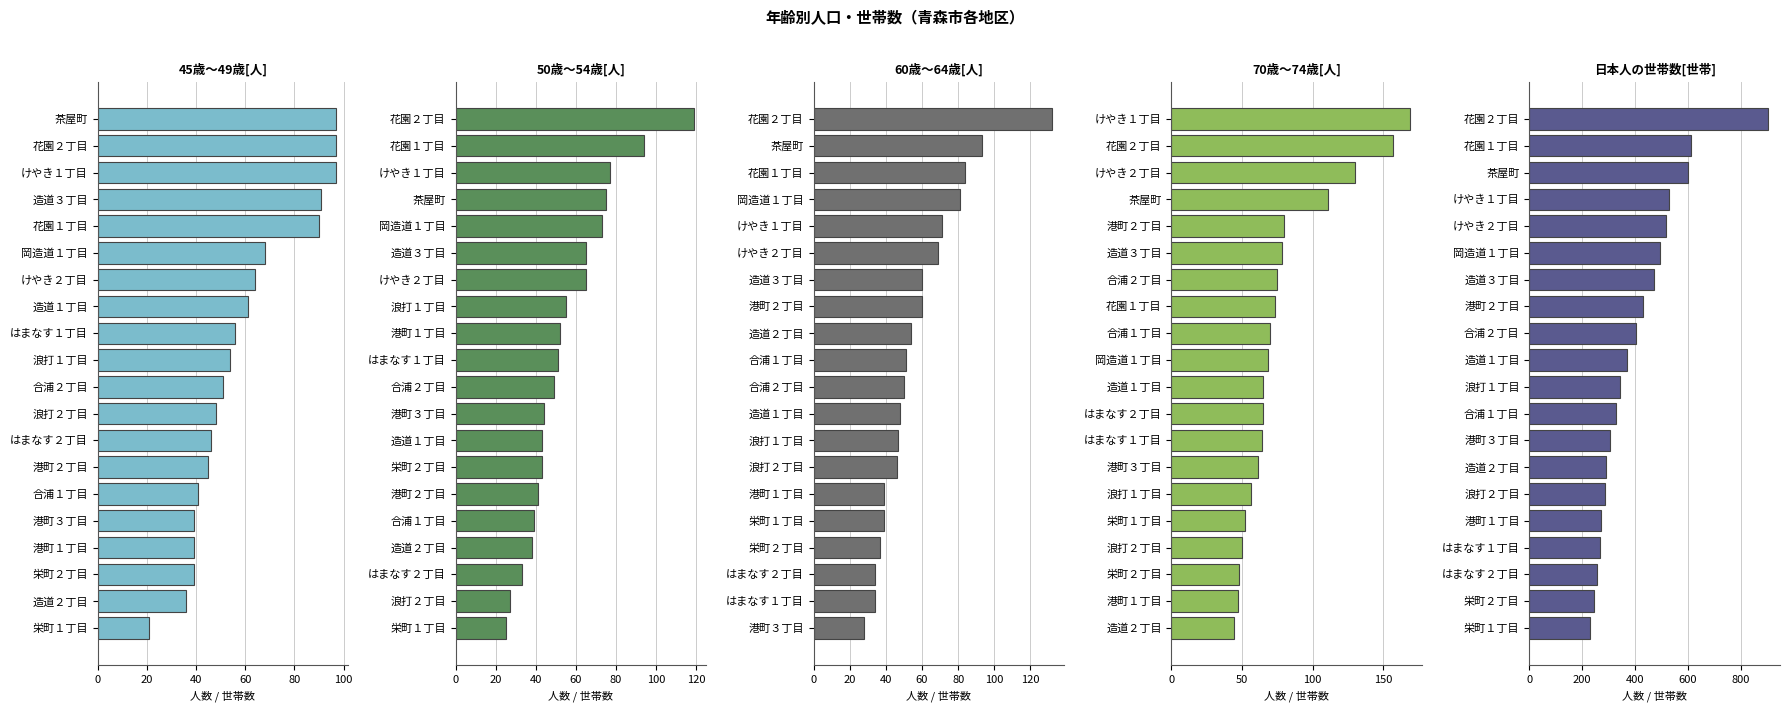

What is the average value of the 60歳～64歳[人] series?

58